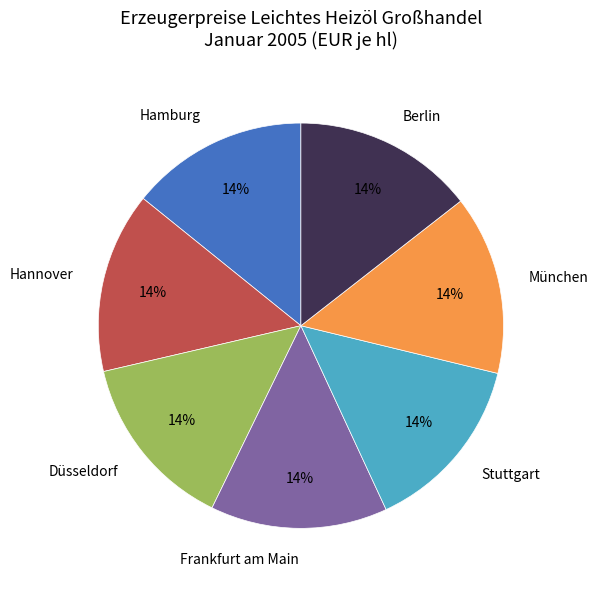

Does Hamburg account for over 50% of the chart?

No